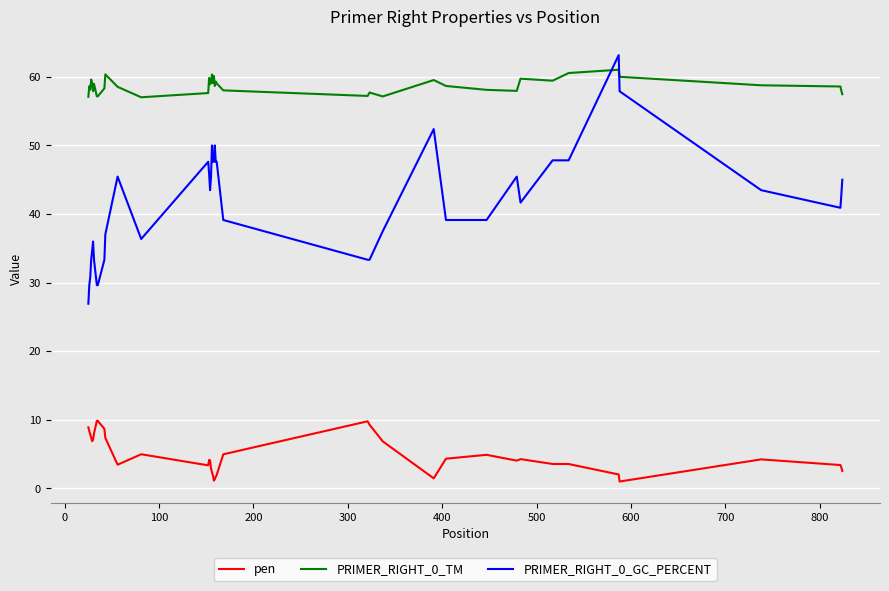

True or false: PRIMER_RIGHT_0_TM and pen cross at least once.

False